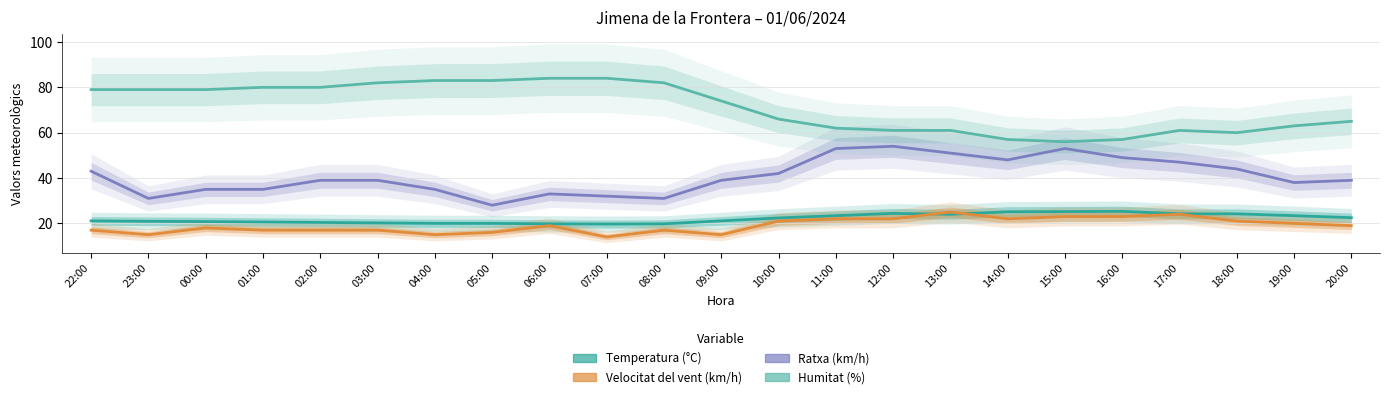

At how many categories does at least one series exceed 21?

23